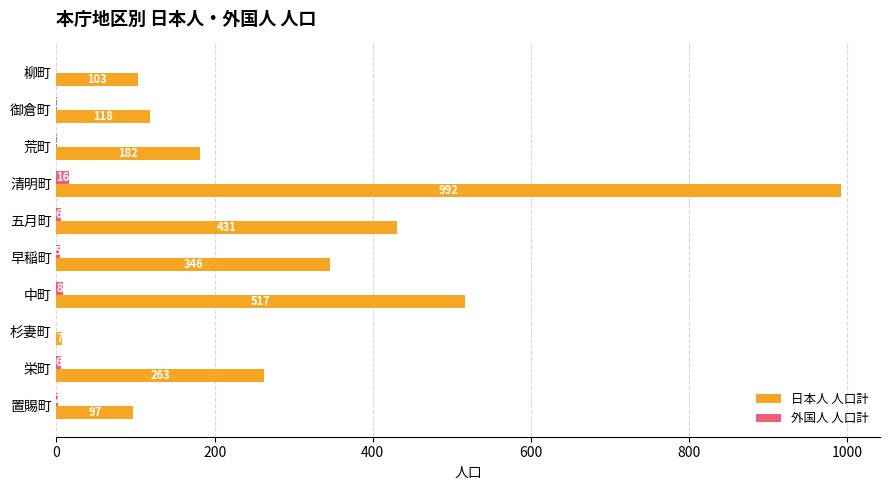

What is the highest value of the 日本人 人口計 series?

992